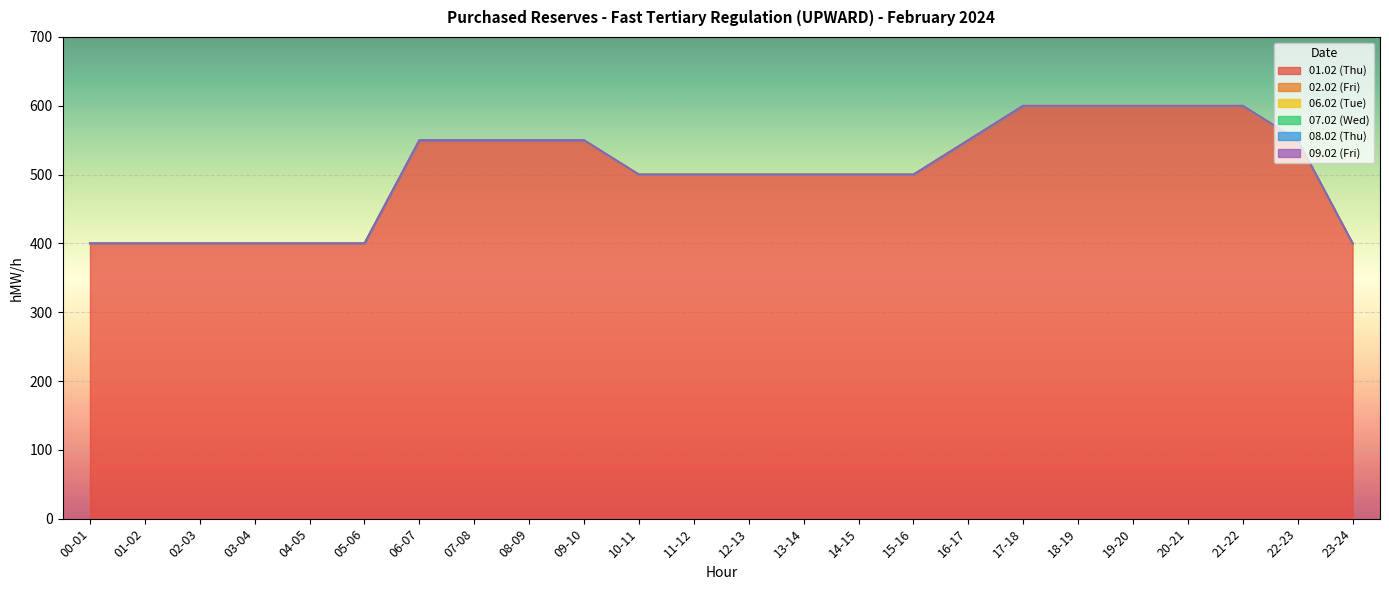

At which label does 07.02 (Wed) reach its peak?

00-01